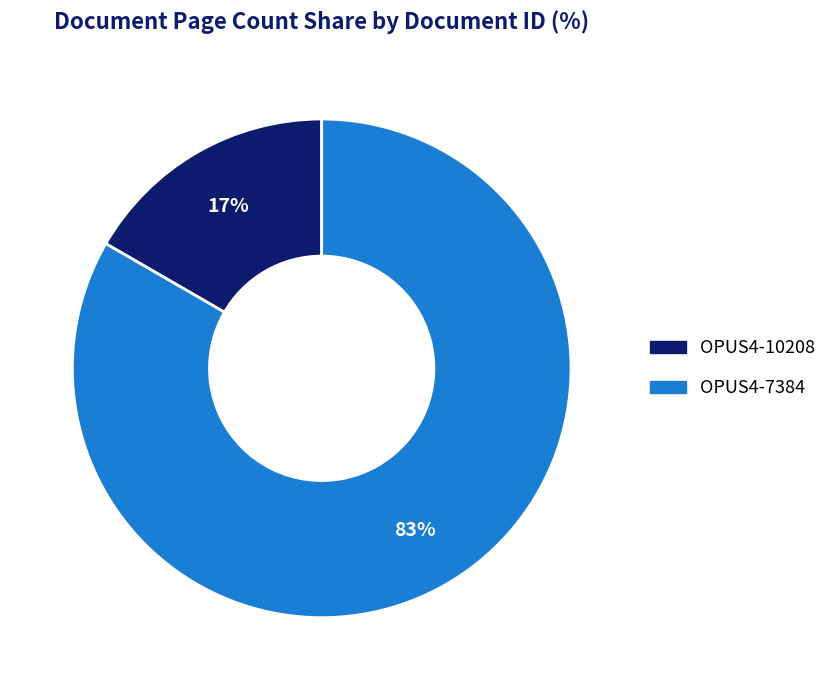

The OPUS4-10208 slice represents 27% of the pie. True or false?

False